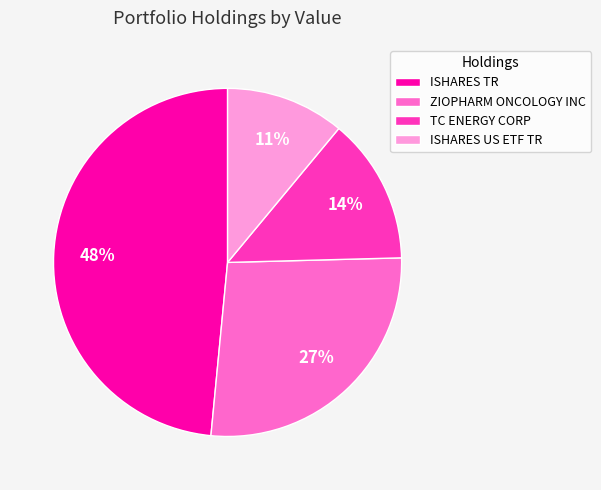

Do TC ENERGY CORP and ISHARES TR together represent more than half of the pie?

Yes